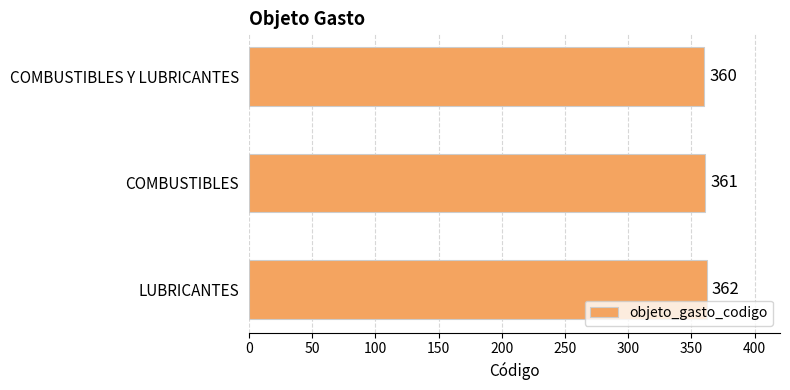

Reading top to bottom, list all the values displayed in this chart.

COMBUSTIBLES Y LUBRICANTES=360	COMBUSTIBLES=361	LUBRICANTES=362